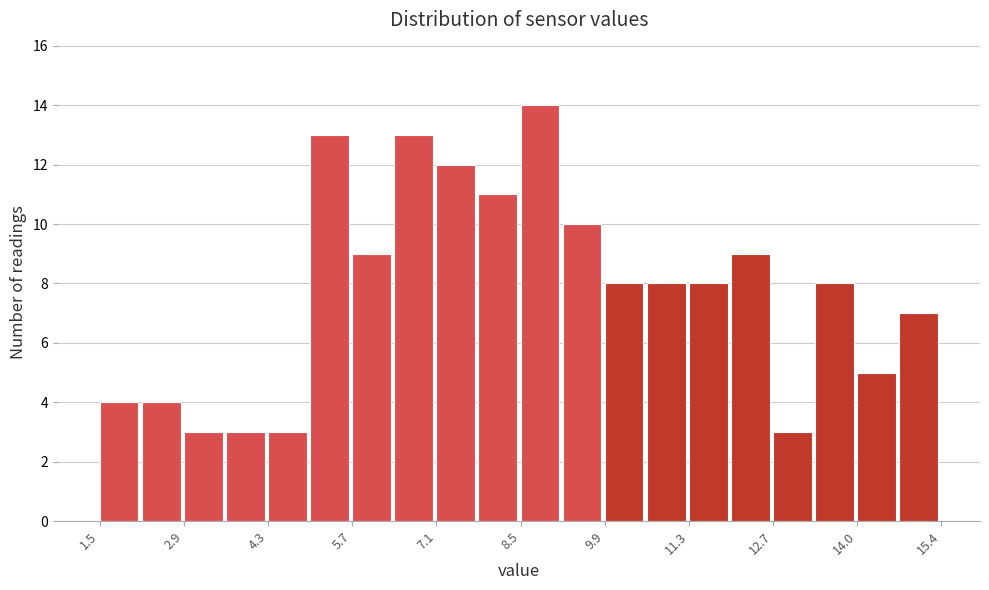

Read against the x-axis, roughly where is the centre of the tallest bar?

8.8